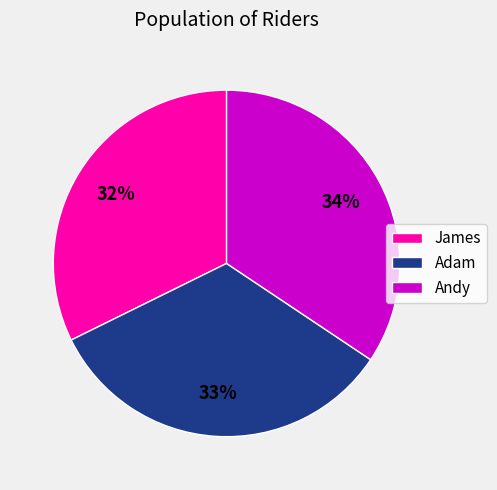

To the nearest percent, what is the combined percentage of James and Adam?

66%